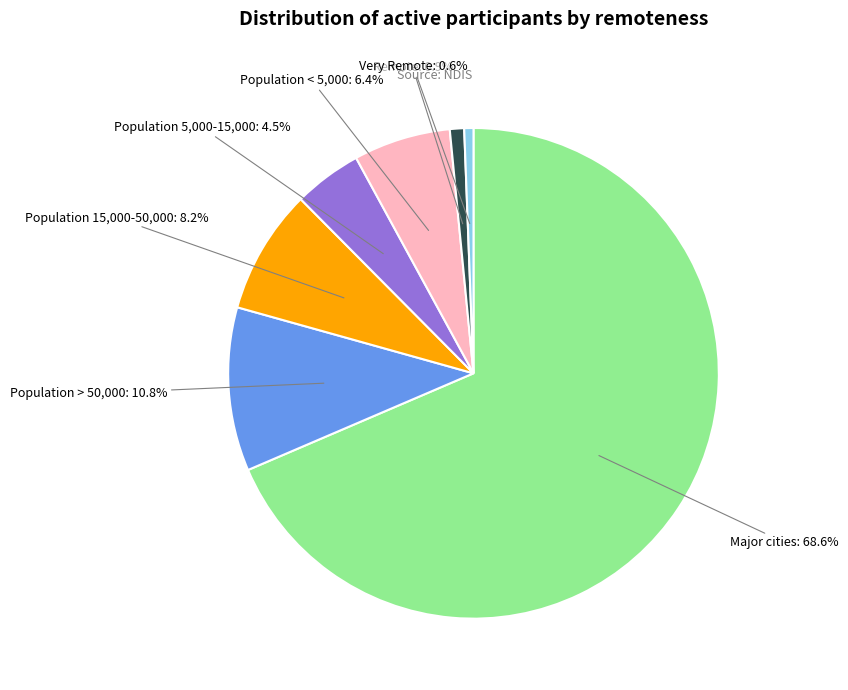

Is there a majority slice in this chart?

Yes